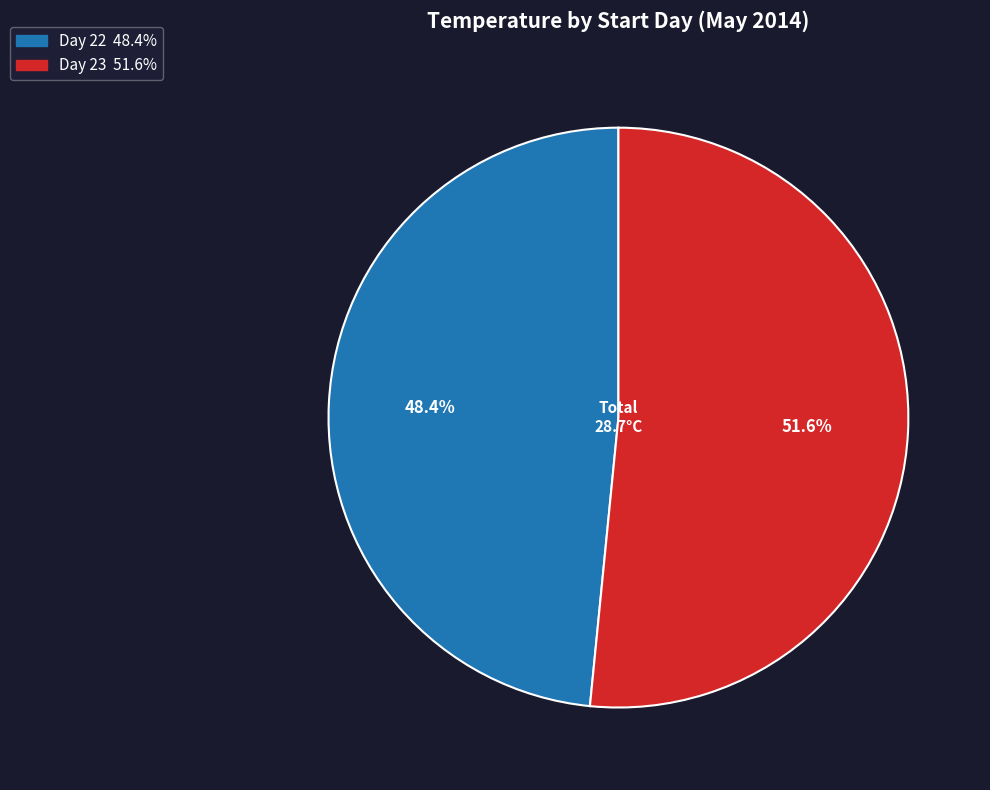

To the nearest percent, what is the average slice percentage?

50%